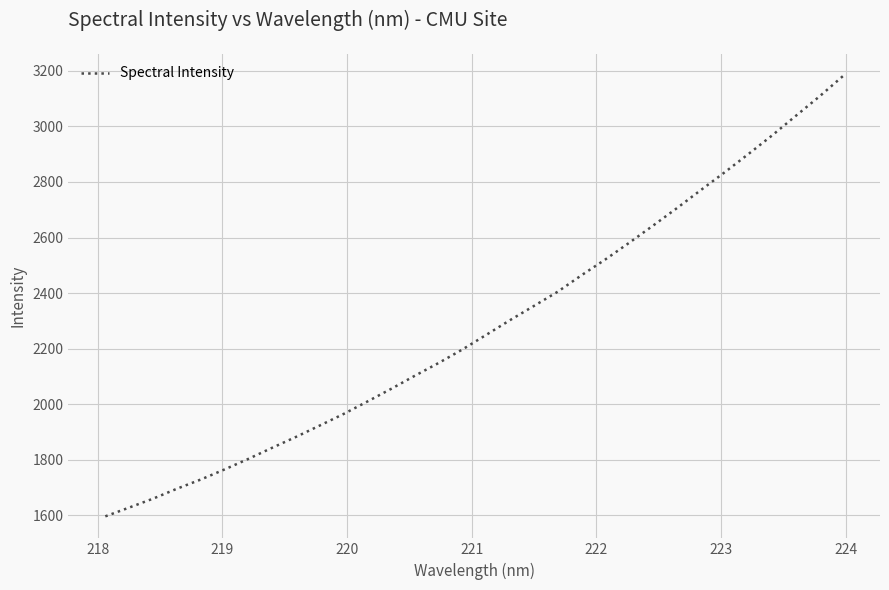

What is the maximum value shown in the chart?

3181.4